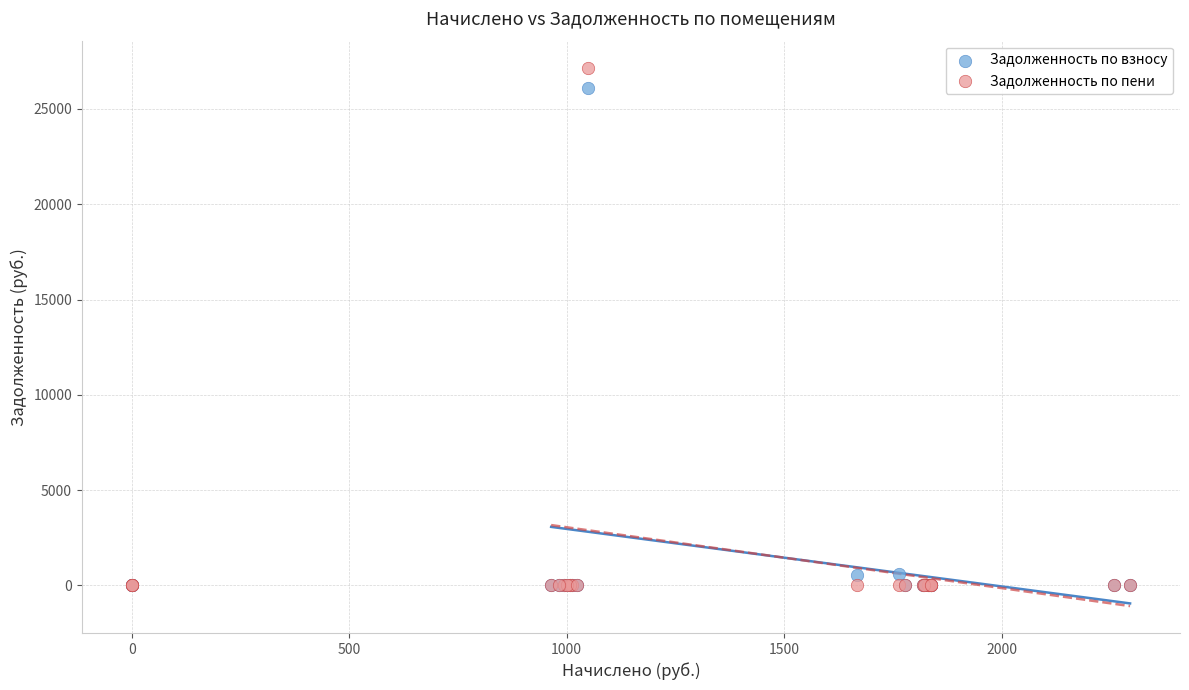

Which series contains the highest Y value?

Задолженность по пени